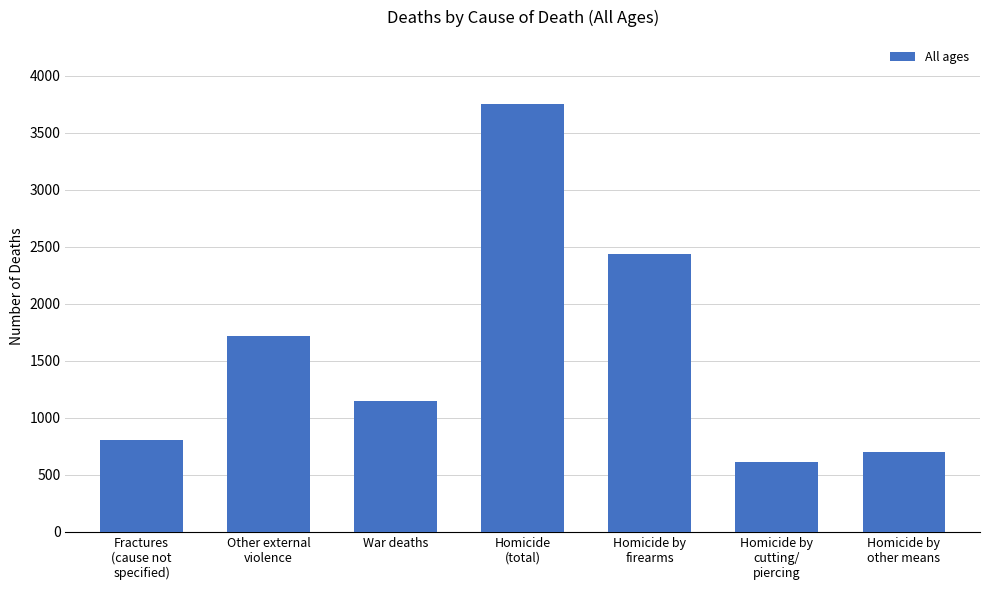

The value at Homicide by
firearms is 4013. True or false?

False